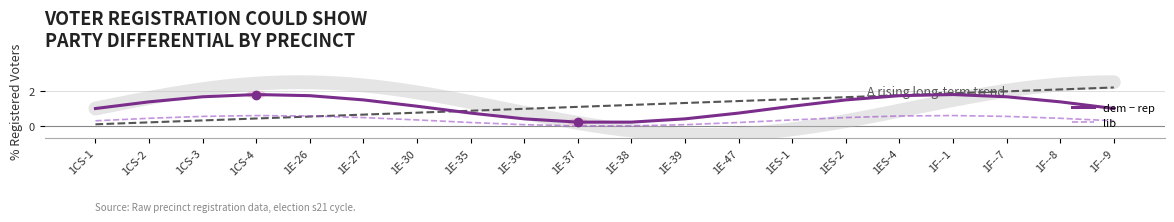

How many interior local valleys does the dem − rep series have?

1